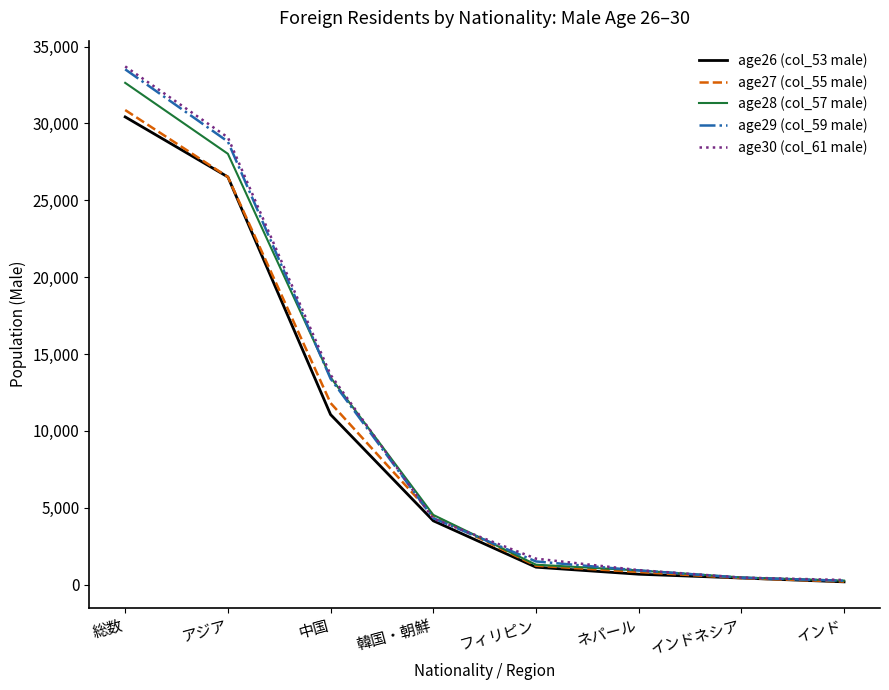

Reading left to right, extract all data points from this chart.

age26 (col_53 male): 30422	26515	11058	4149	1130	673	425	176
age27 (col_55 male): 30869	26516	11808	4474	1227	816	420	194
age28 (col_57 male): 32638	28022	13477	4530	1293	918	462	257
age29 (col_59 male): 33517	28817	13391	4317	1504	919	446	244
age30 (col_61 male): 33706	29089	13643	4284	1686	939	455	298